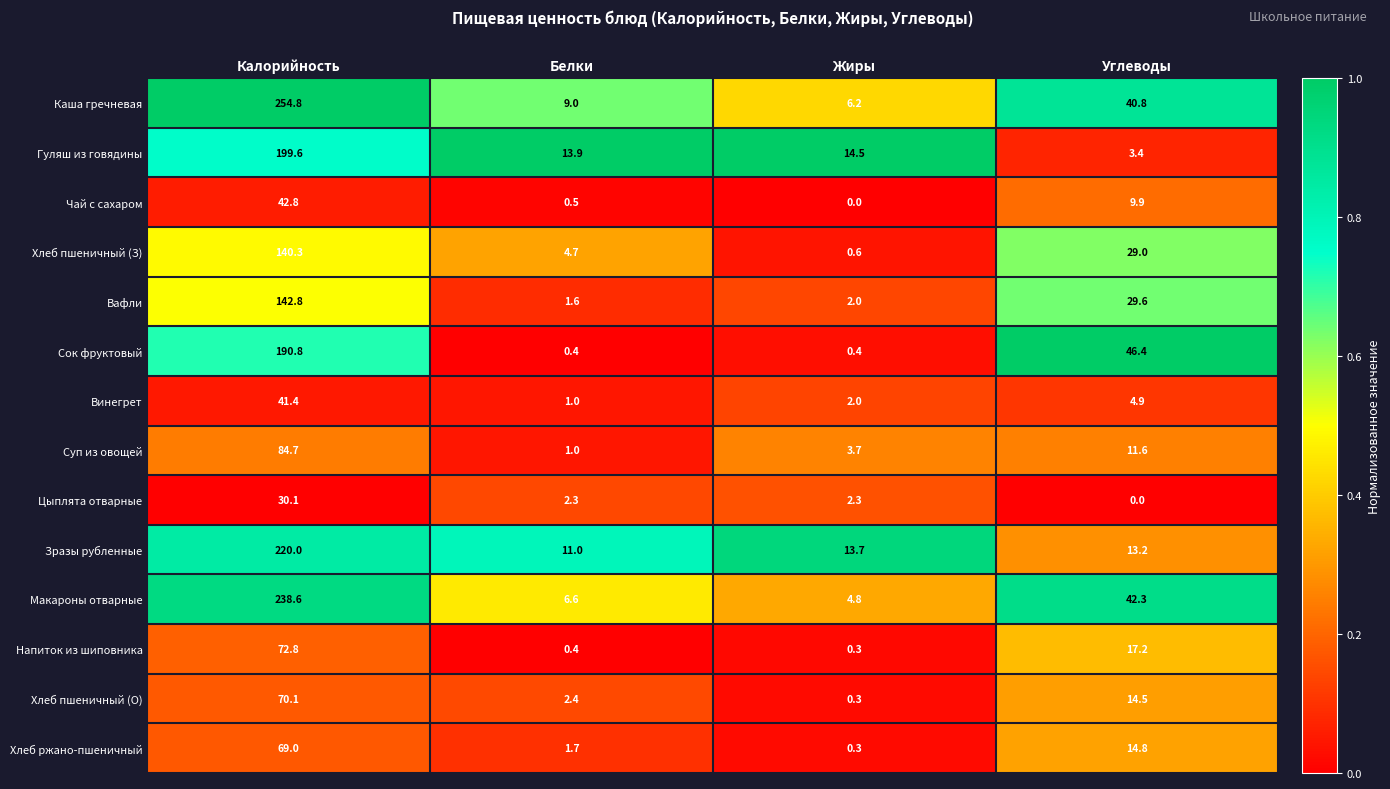

What is the difference between the second highest and second lowest values in the Суп из овощей series?

7.9